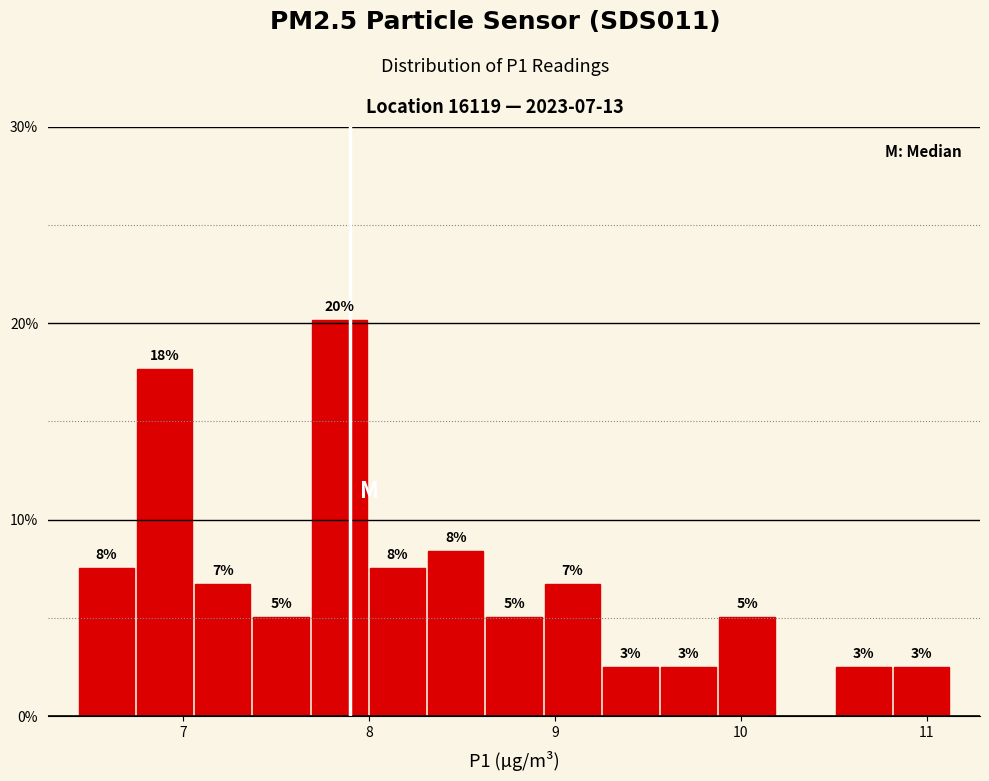

Around what value on the x-axis is the tallest bar? Give the approximate position of its centre, as read against the axis.

7.8